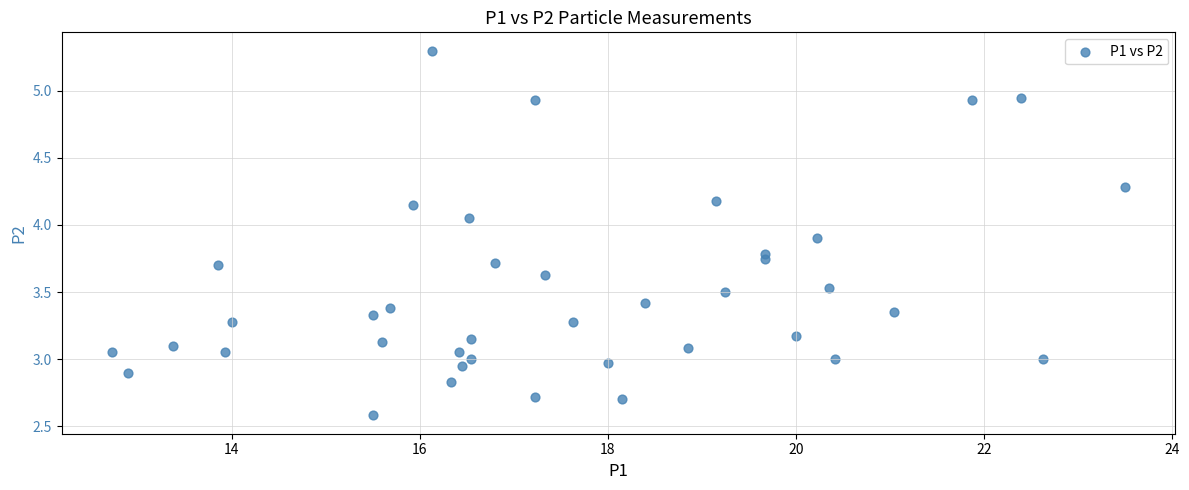

What is the range of Y values (max minus min)?

2.7